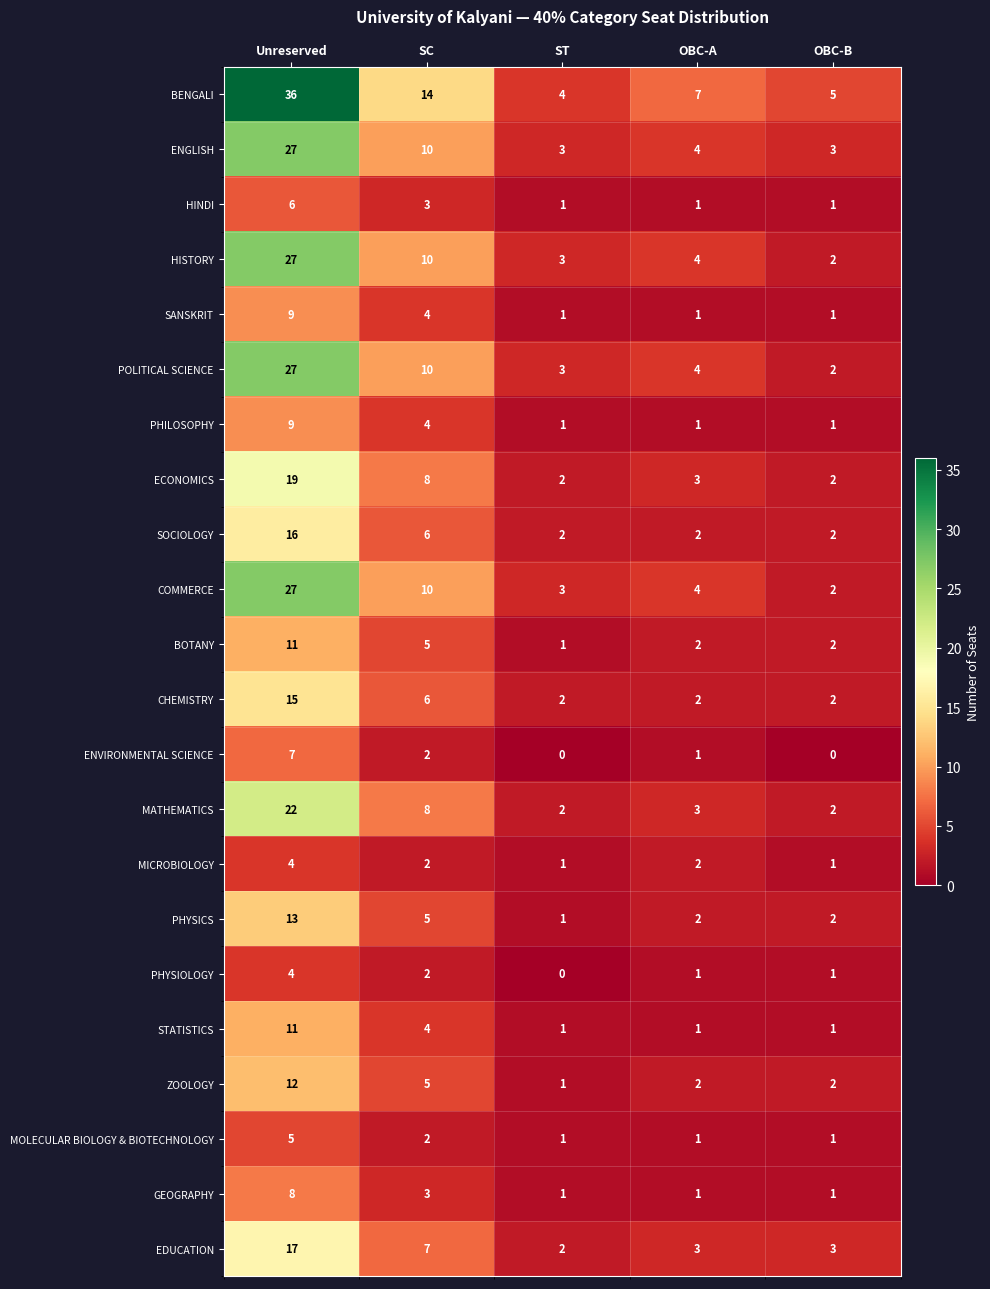

At which category is the sum across all series the highest?

Unreserved